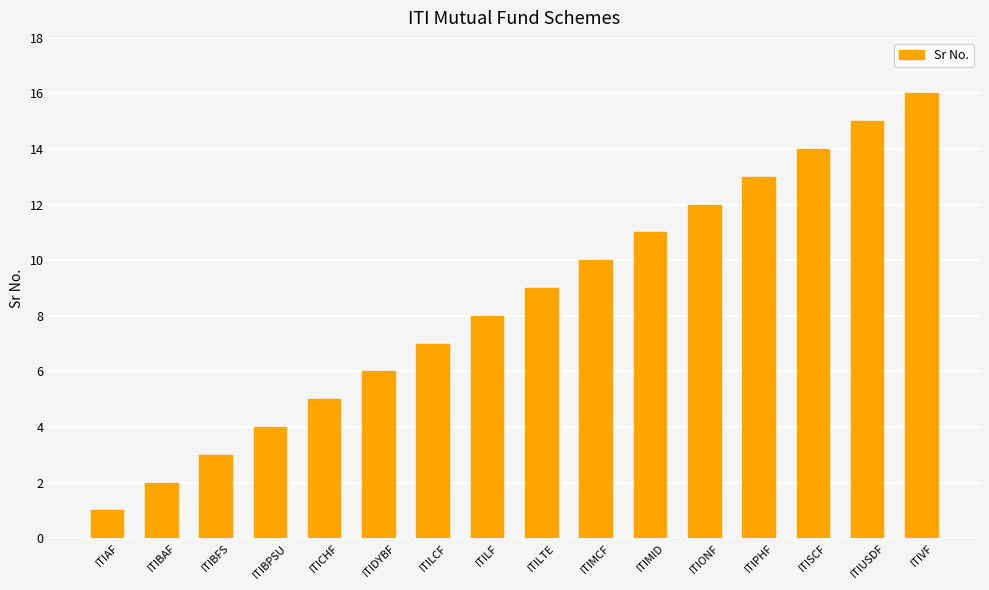

Does the chart contain stacked bars?

No